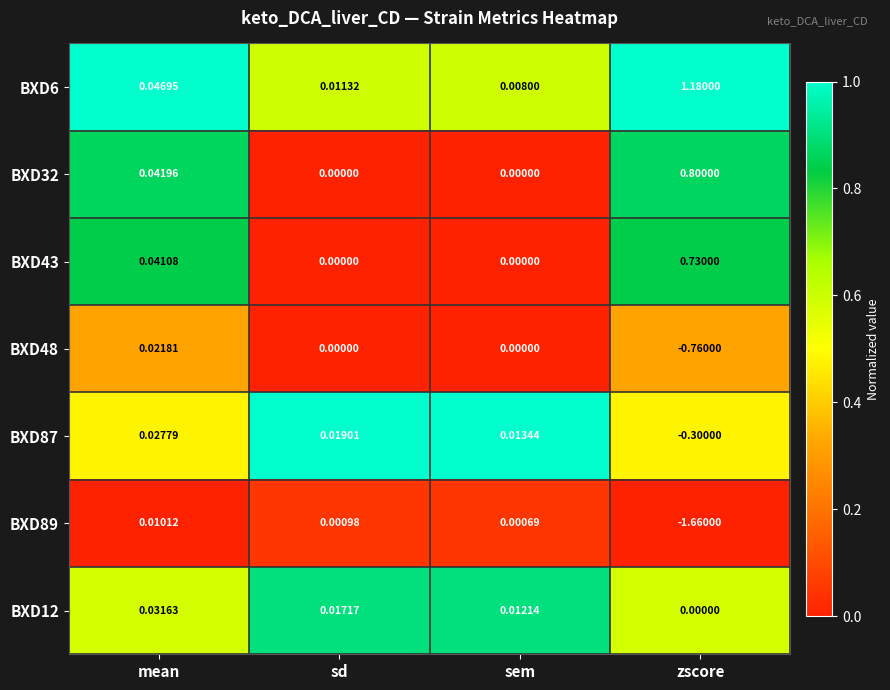

Is the value of BXD12 at sd greater than the value of BXD89 at mean?

Yes